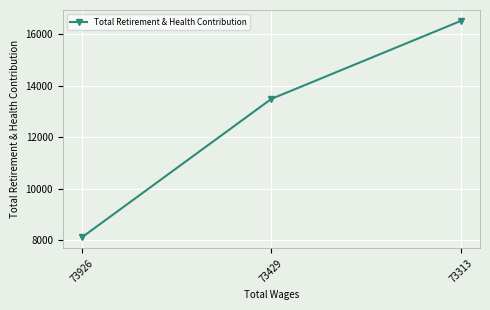

What is the ratio of the value at 73313 to the value at 73926?

2.0